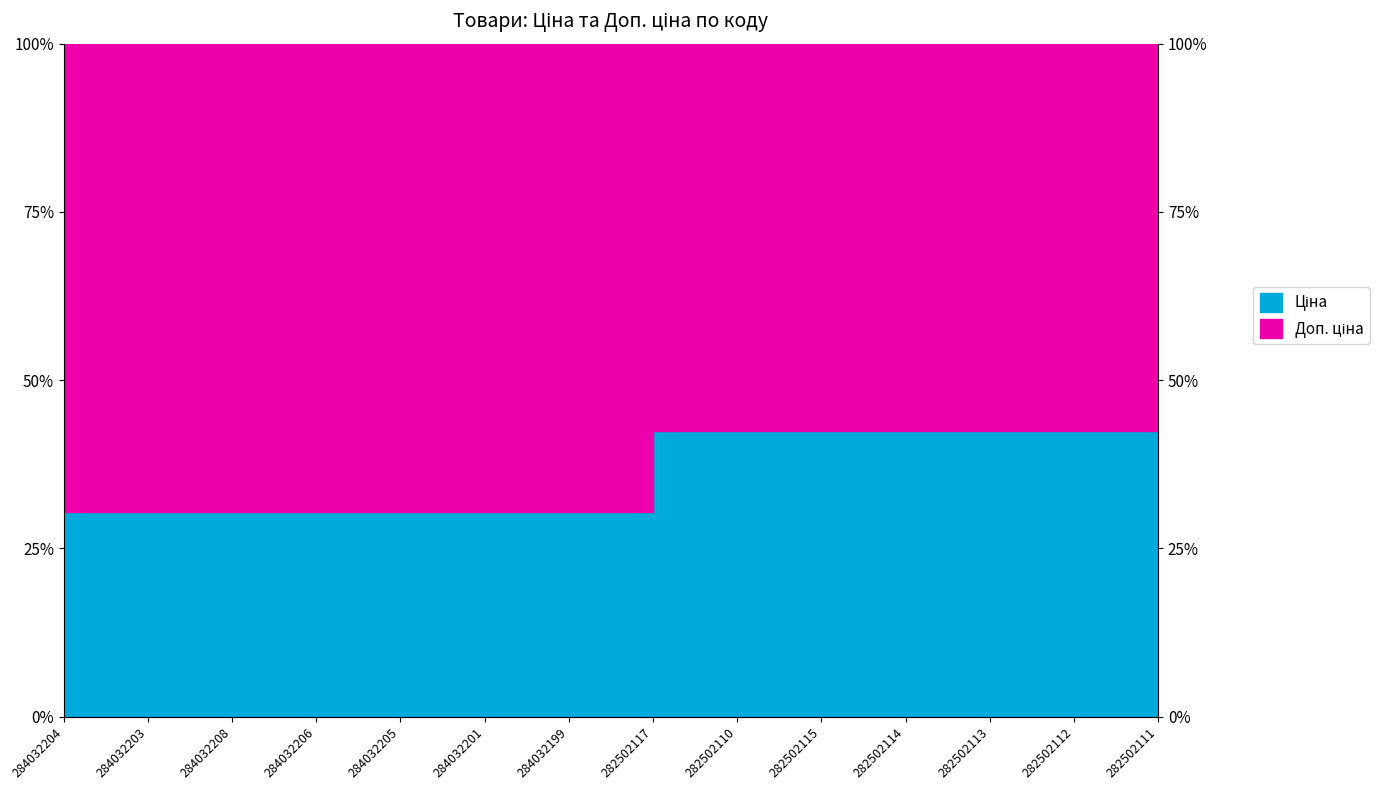

Rank the categories by value from highest to lowest.

282502117, 282502110, 282502115, 282502114, 282502113, 282502112, 282502111, 284032204, 284032203, 284032208, 284032206, 284032205, 284032201, 284032199